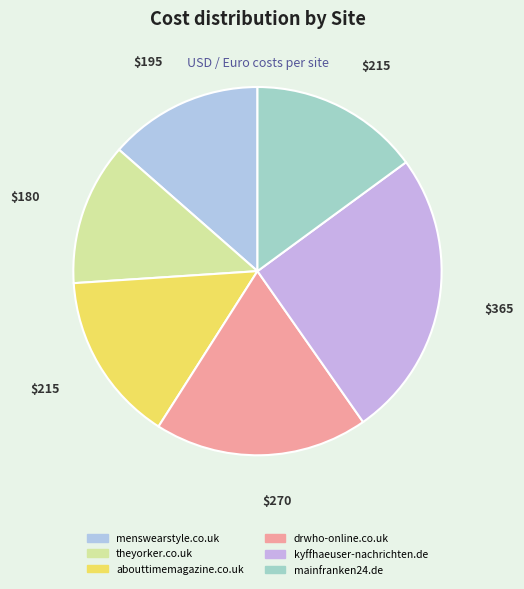

How many segments does this pie chart have?

6